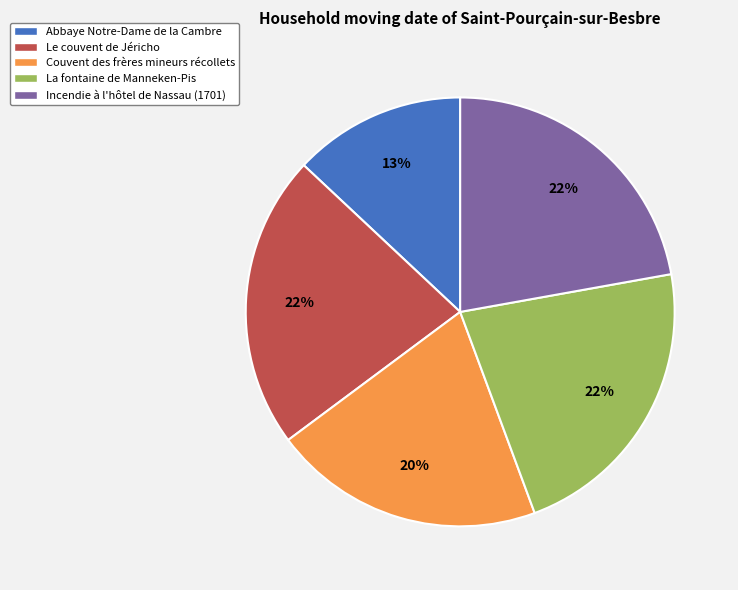

Does La fontaine de Manneken-Pis represent more than half of the total?

No